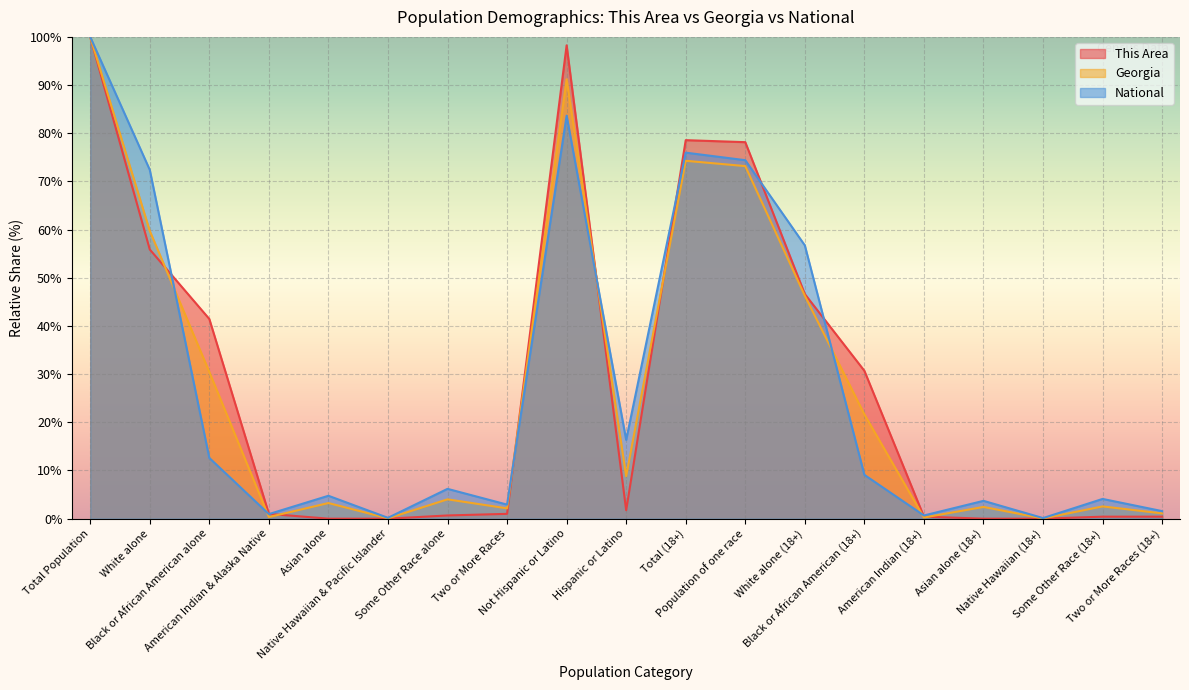

What is the sum of all This Area values?

535.3